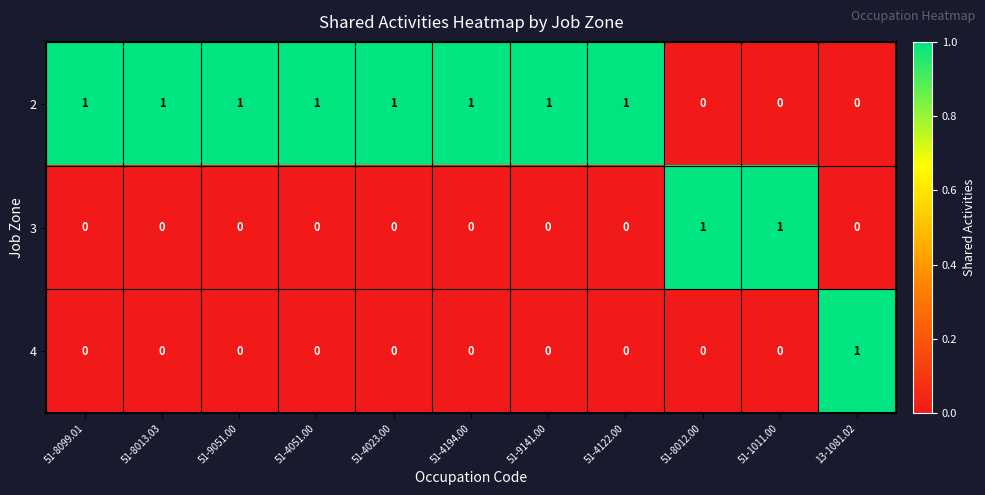

At how many categories does at least one series exceed 0?

11